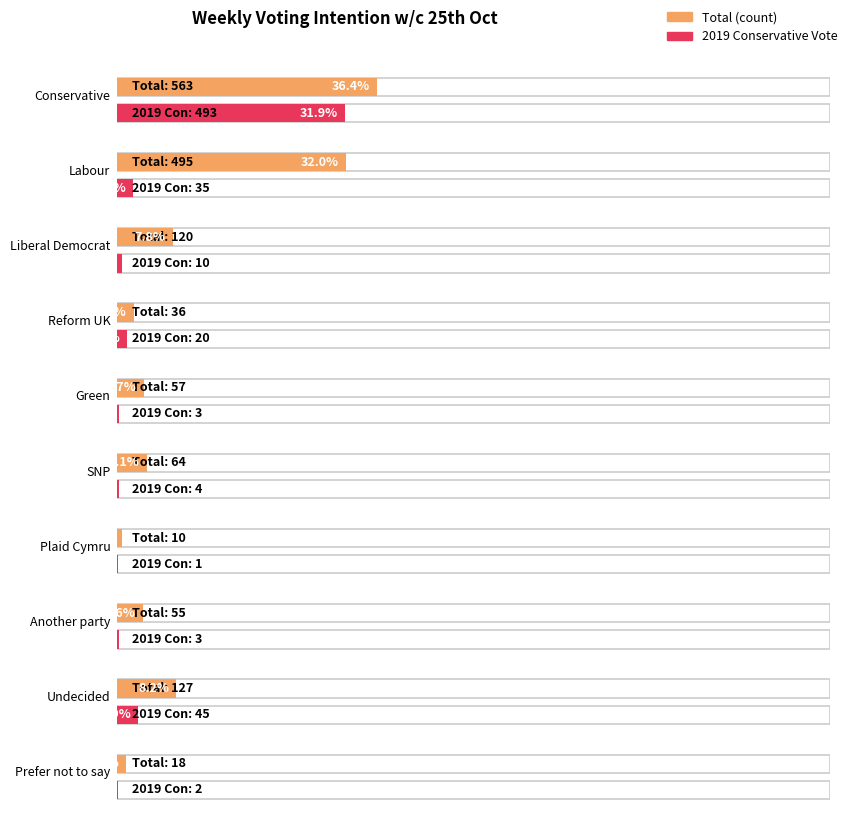

Which series changed the most between Conservative and Green?

Total